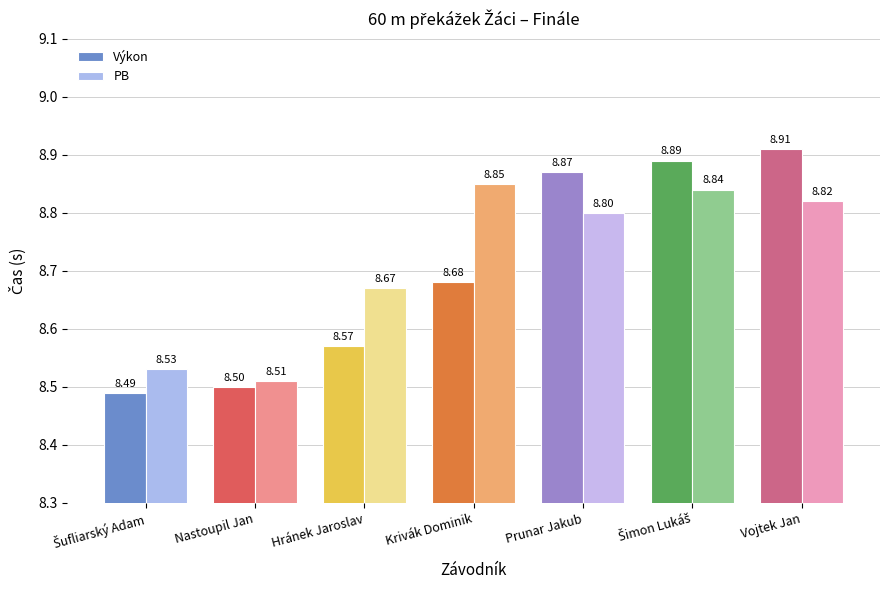

Rank the series by their average value, from lowest to highest.

Výkon, PB